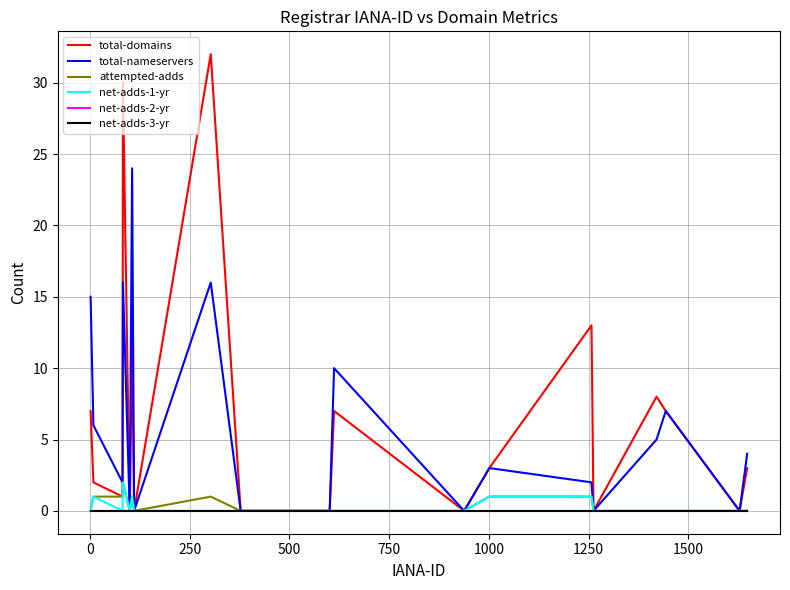

Does the chart display data point markers on the line(s)?

No